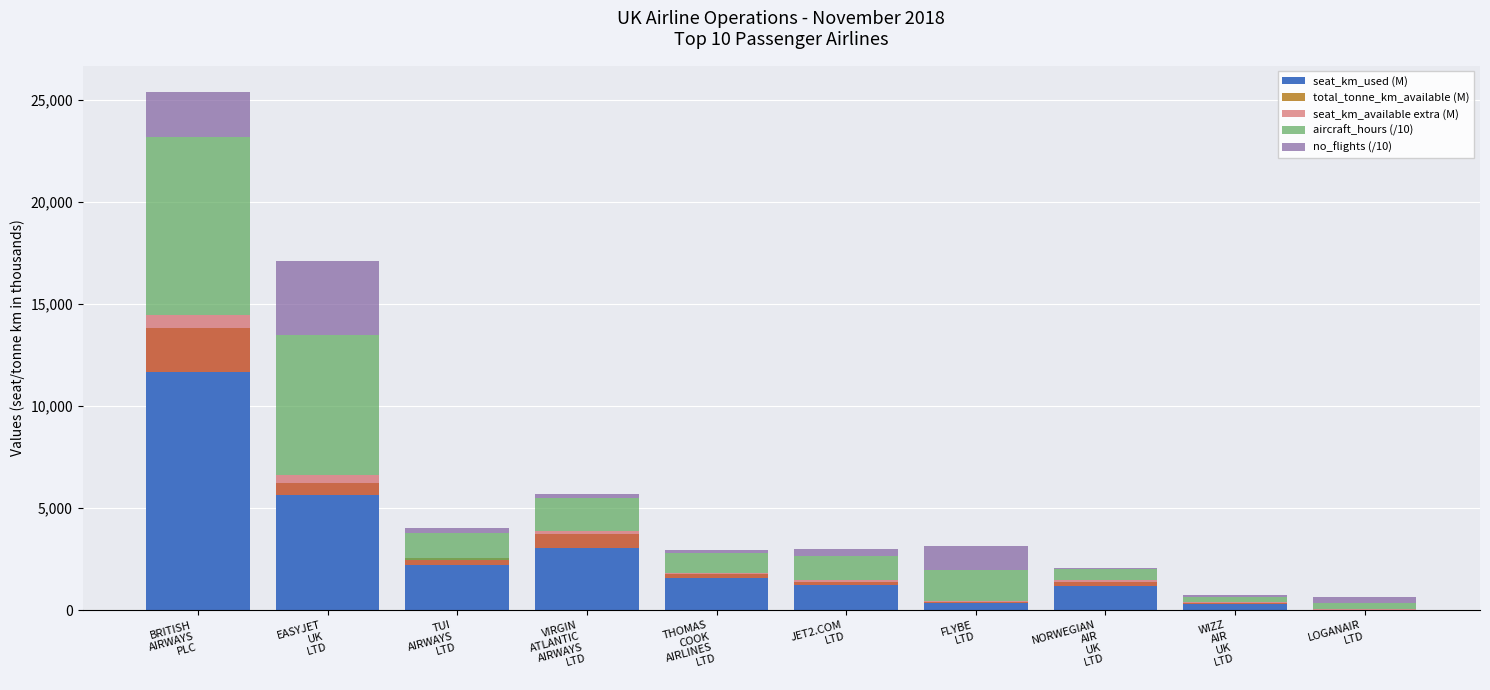

Rank the categories by total_tonne_km_available (M) value from highest to lowest.

BRITISH
AIRWAYS
PLC, VIRGIN
ATLANTIC
AIRWAYS
LTD, EASYJET
UK
LTD, TUI
AIRWAYS
LTD, NORWEGIAN
AIR
UK
LTD, THOMAS
COOK
AIRLINES
LTD, JET2.COM
LTD, FLYBE
LTD, WIZZ
AIR
UK
LTD, LOGANAIR
LTD